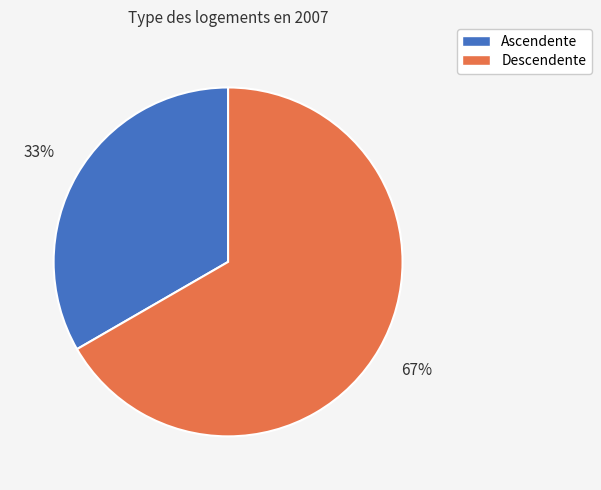

Which category has the biggest portion of the pie?

Descendente